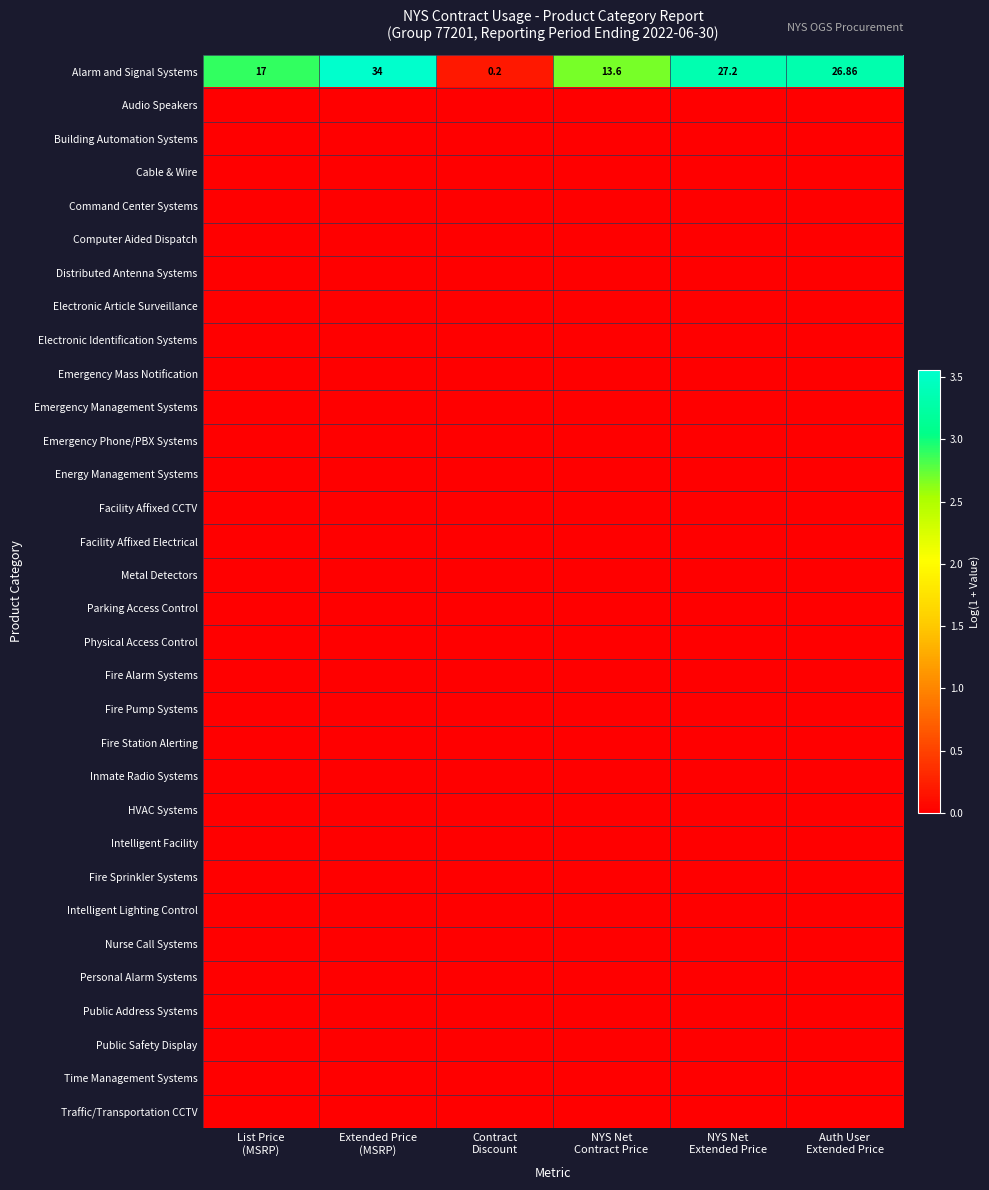

What is the greatest value displayed?

3.6